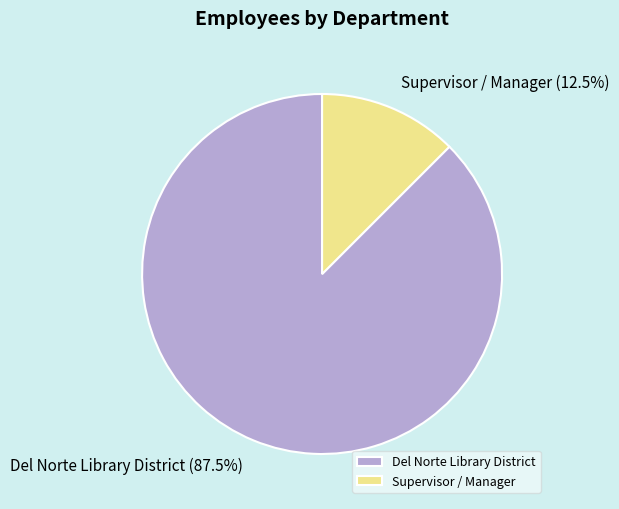

To the nearest percent, what is the difference between the Supervisor / Manager and Del Norte Library District slice percentages?

75%